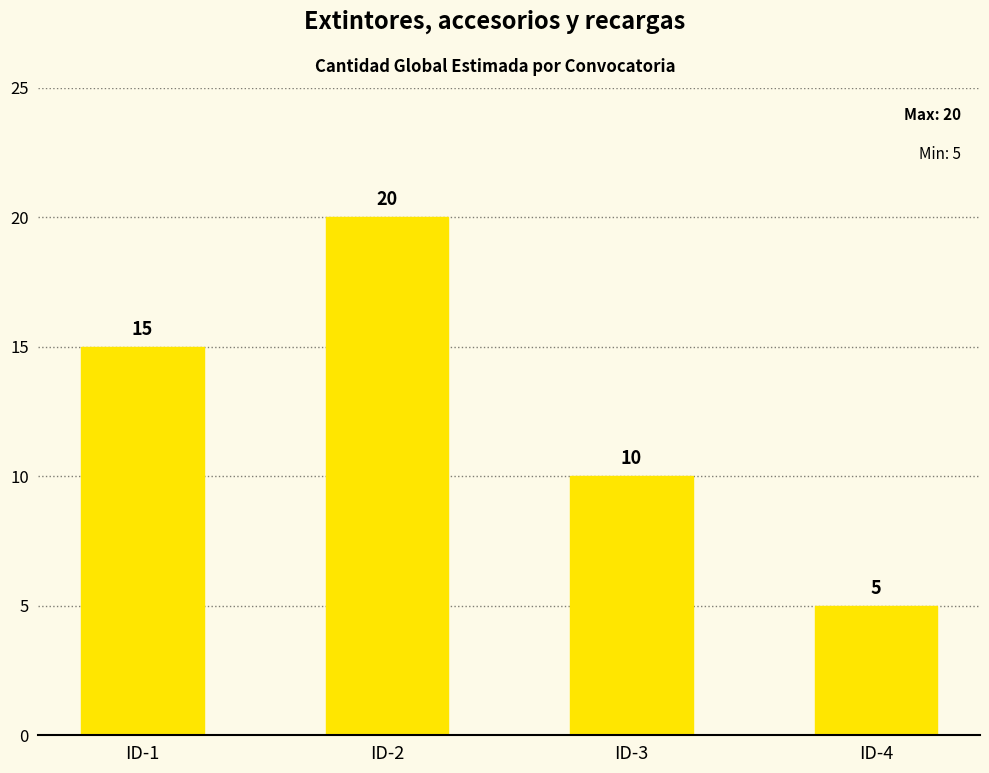

What is the ratio of the value at ID-1 to the value at ID-3?

1.5